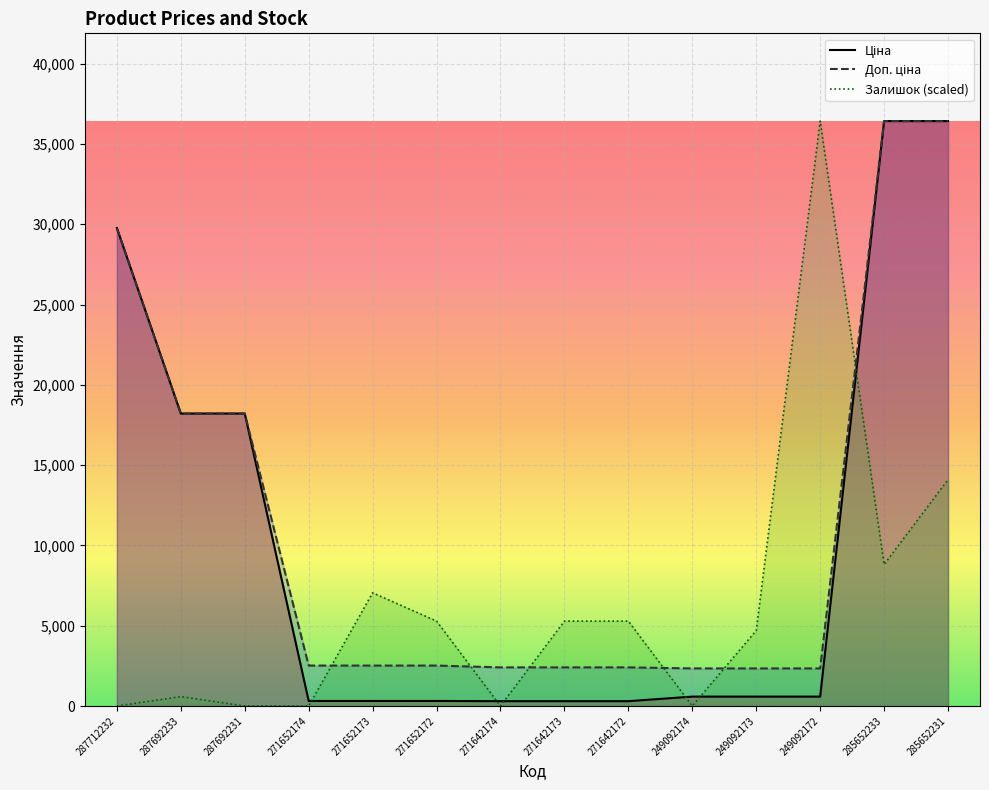

What is the average value of the Доп. ціна series?

11487.2